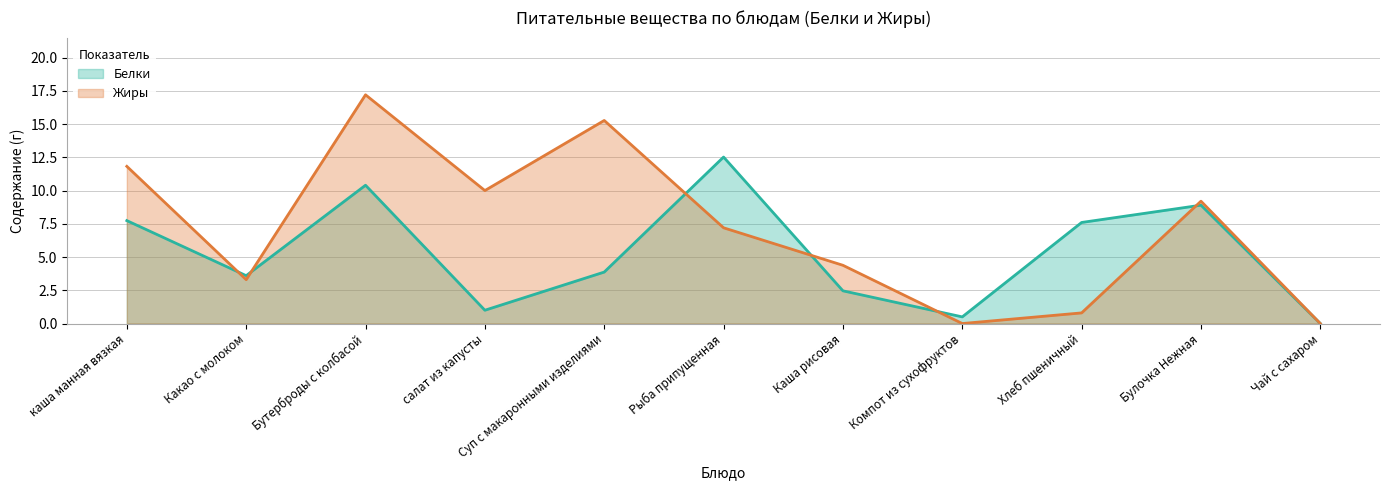

At which label does Белки reach its peak?

Рыба припущенная